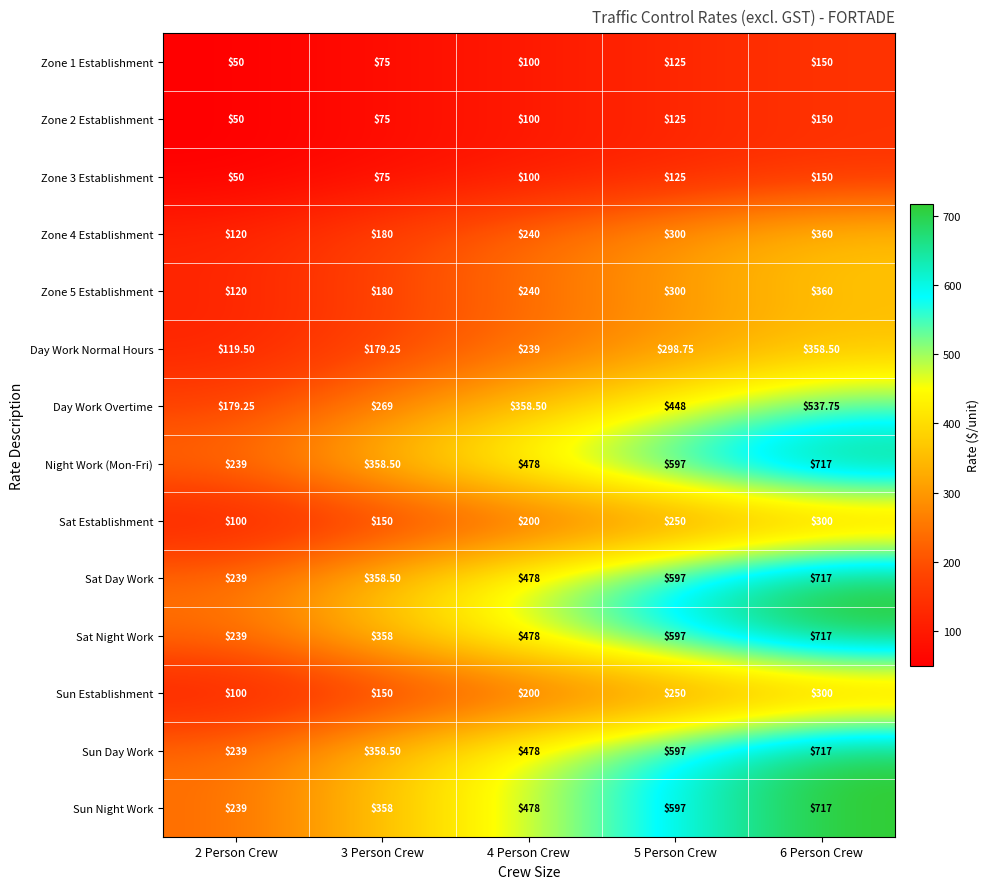

Is the value of Day Work Overtime at 4 Person Crew greater than the value of Zone 3 Establishment at 6 Person Crew?

Yes